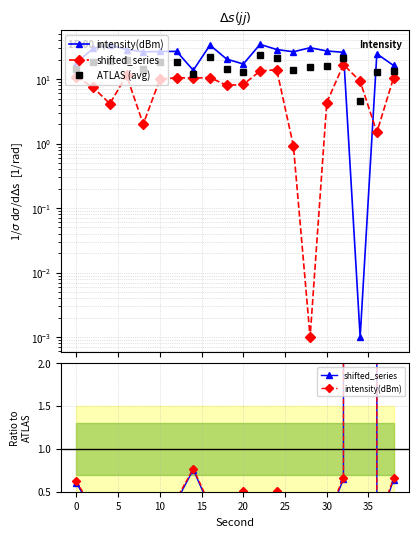

What is the difference between the maximum and second lowest values in the ATLAS (avg) series?

11.9